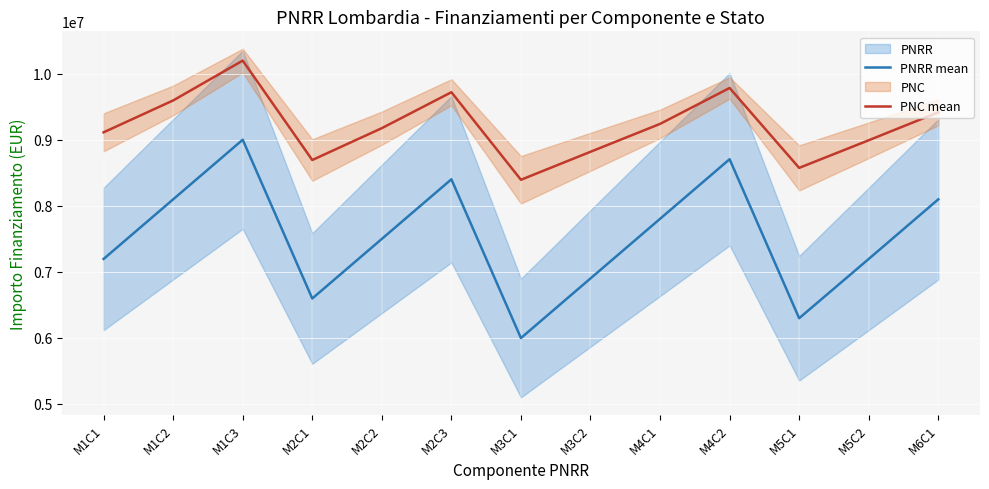

Reading left to right, transcribe all the data shown in this chart.

PNRR mean: 7195920	8099610	9003300	6596520	7499910	8403600	5997120	6900810	7804200	8707890	6297480	7195920	8099610
PNC mean: 9115620	9598760	10202400	8695700	9178810	9723300	8396170	8820510	9243300	9787590	8576540	8995220	9419310